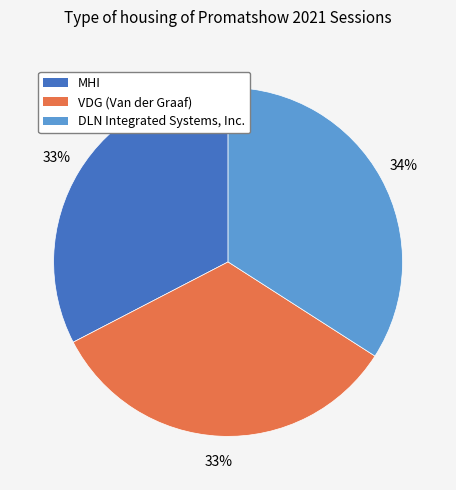

Which has a higher value, VDG (Van der Graaf) or DLN Integrated Systems, Inc.?

DLN Integrated Systems, Inc.